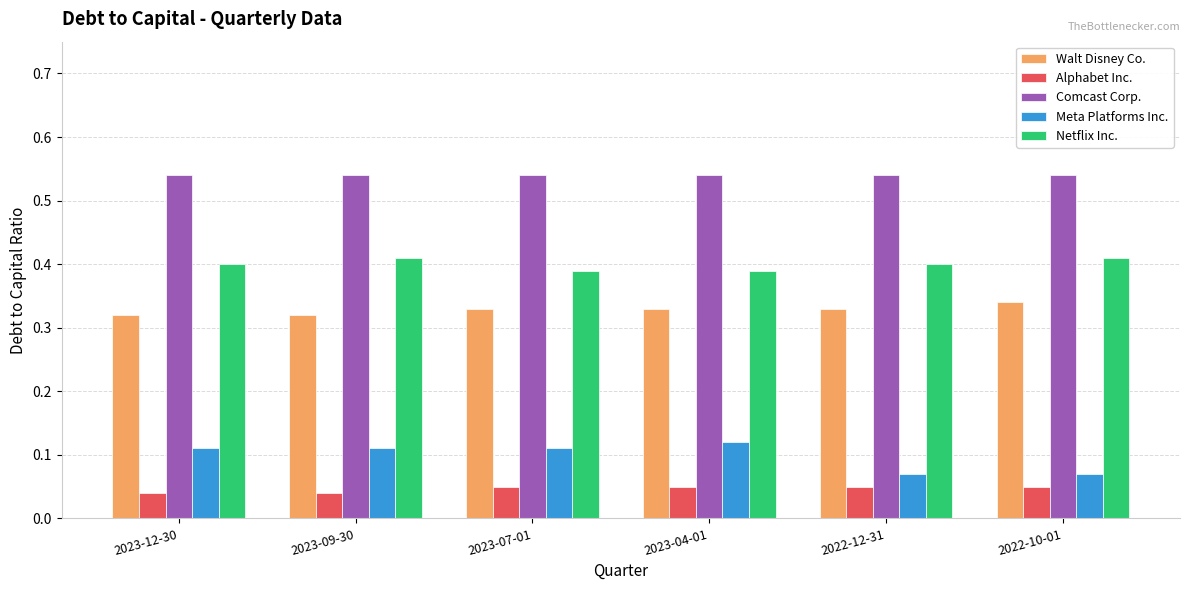

Which series has the widest spread of values?

Meta Platforms Inc.